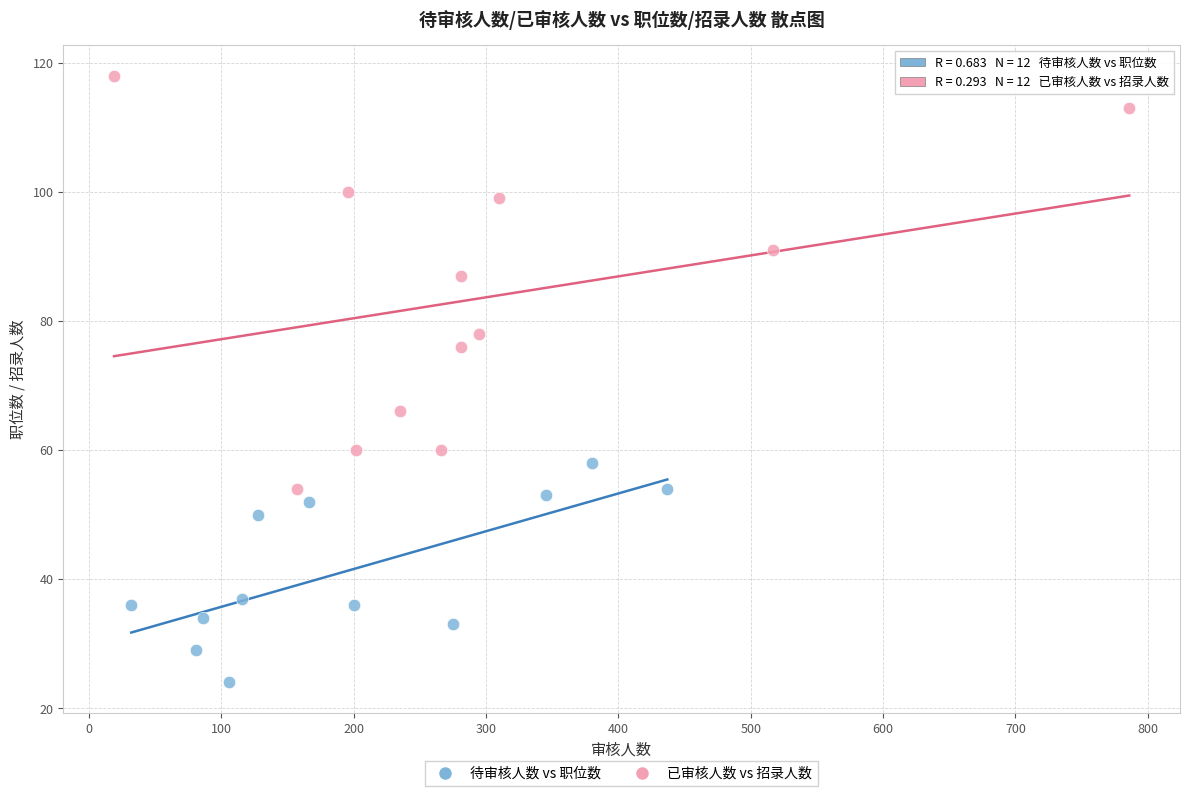

Which series reaches the minimum Y coordinate?

待审核人数 vs 职位数